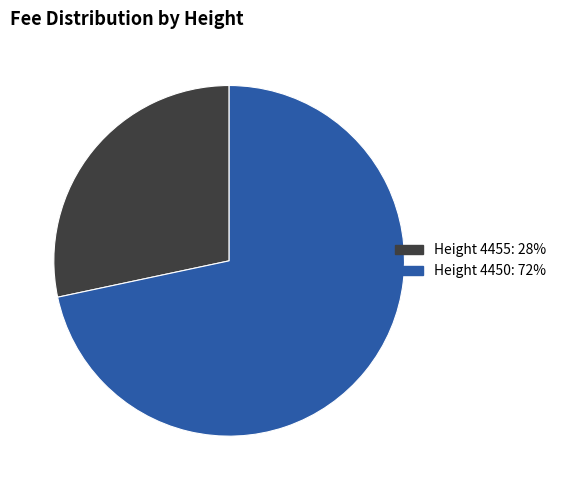

Is there any slice that represents more than half of the pie?

Yes